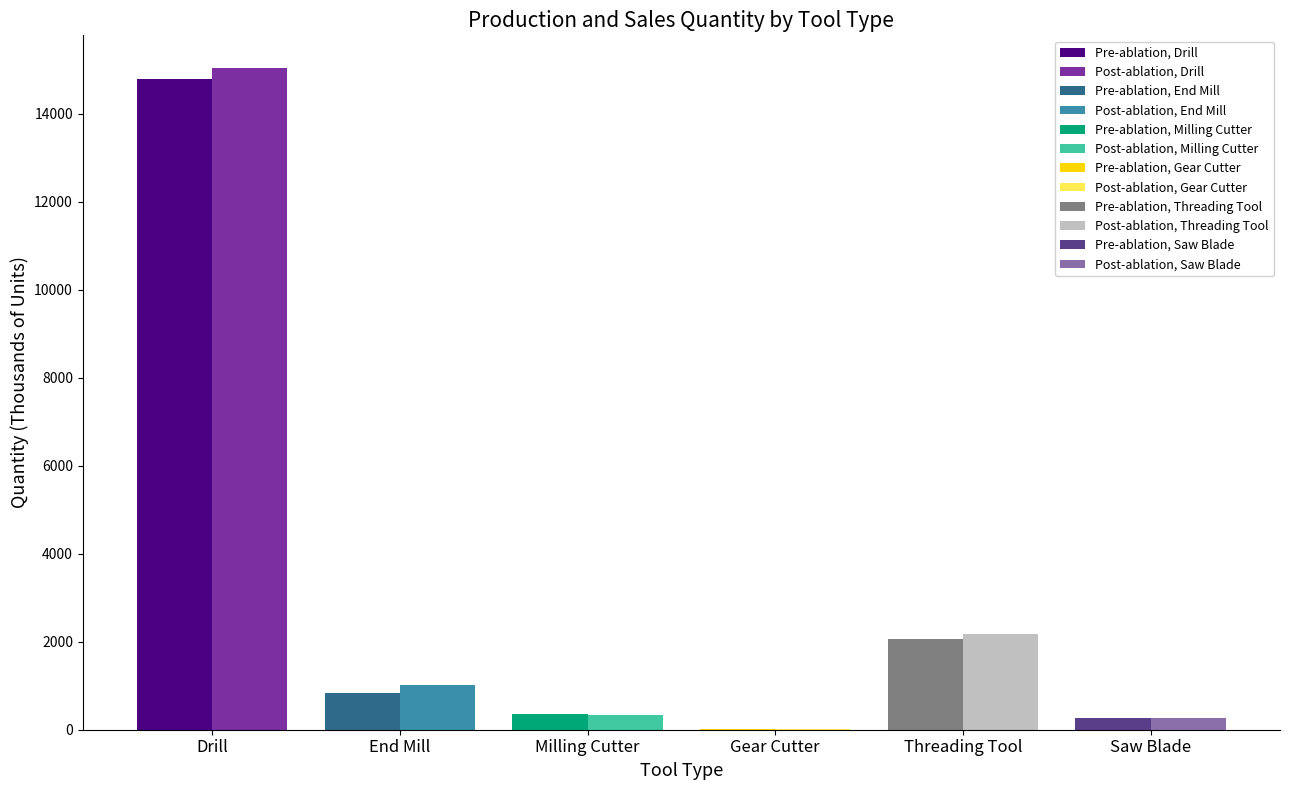

What is the difference between the maximum and minimum values in the Sales Quantity series?

15022.8